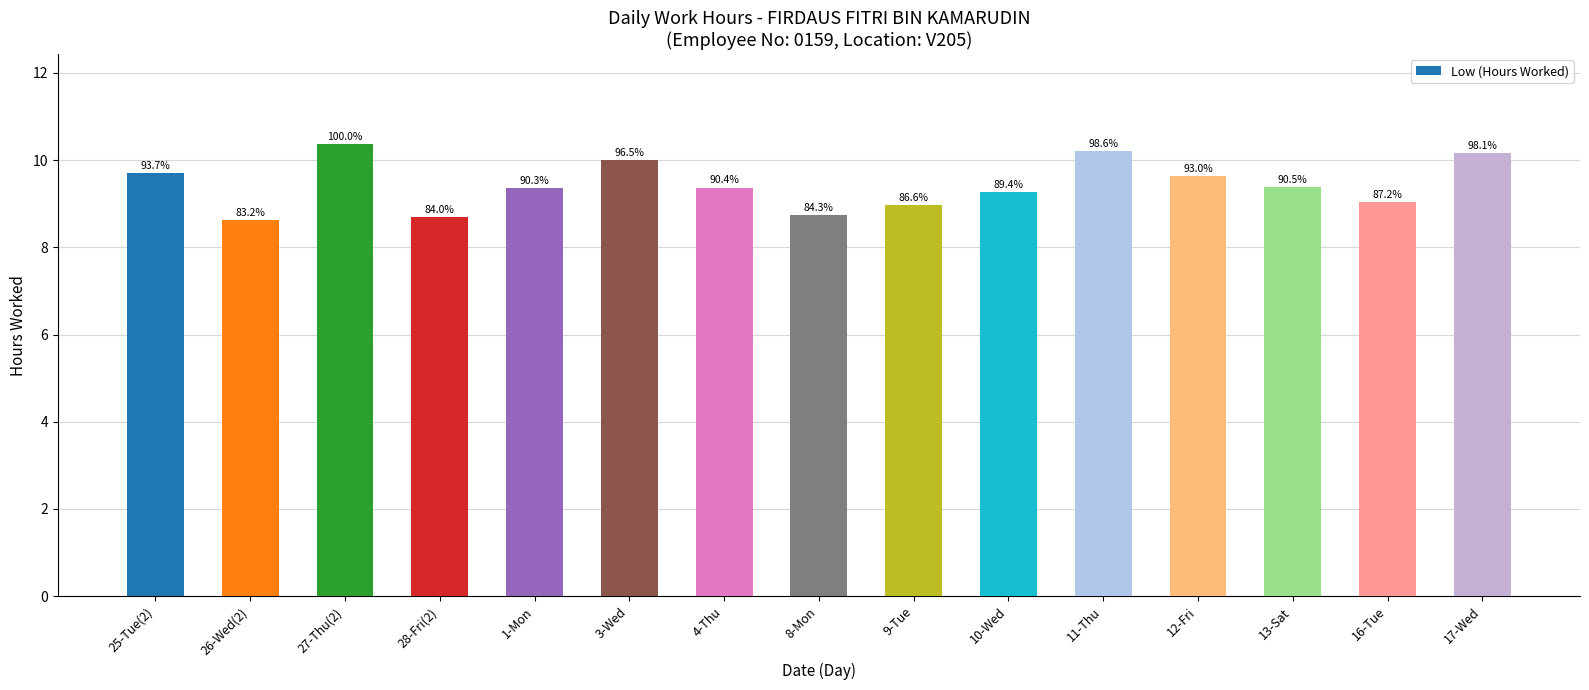

Does the chart contain any negative values?

No